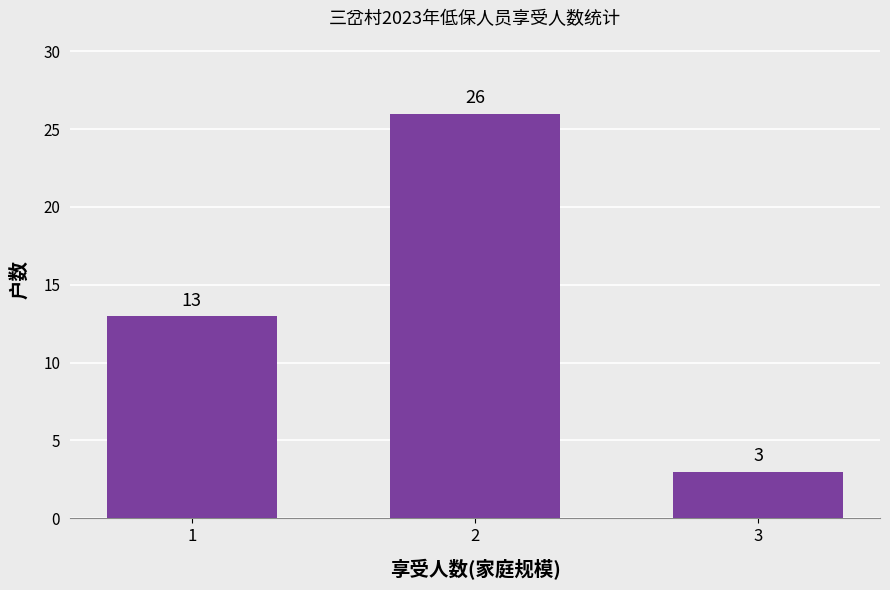

Which category has the lowest value across all series?

3